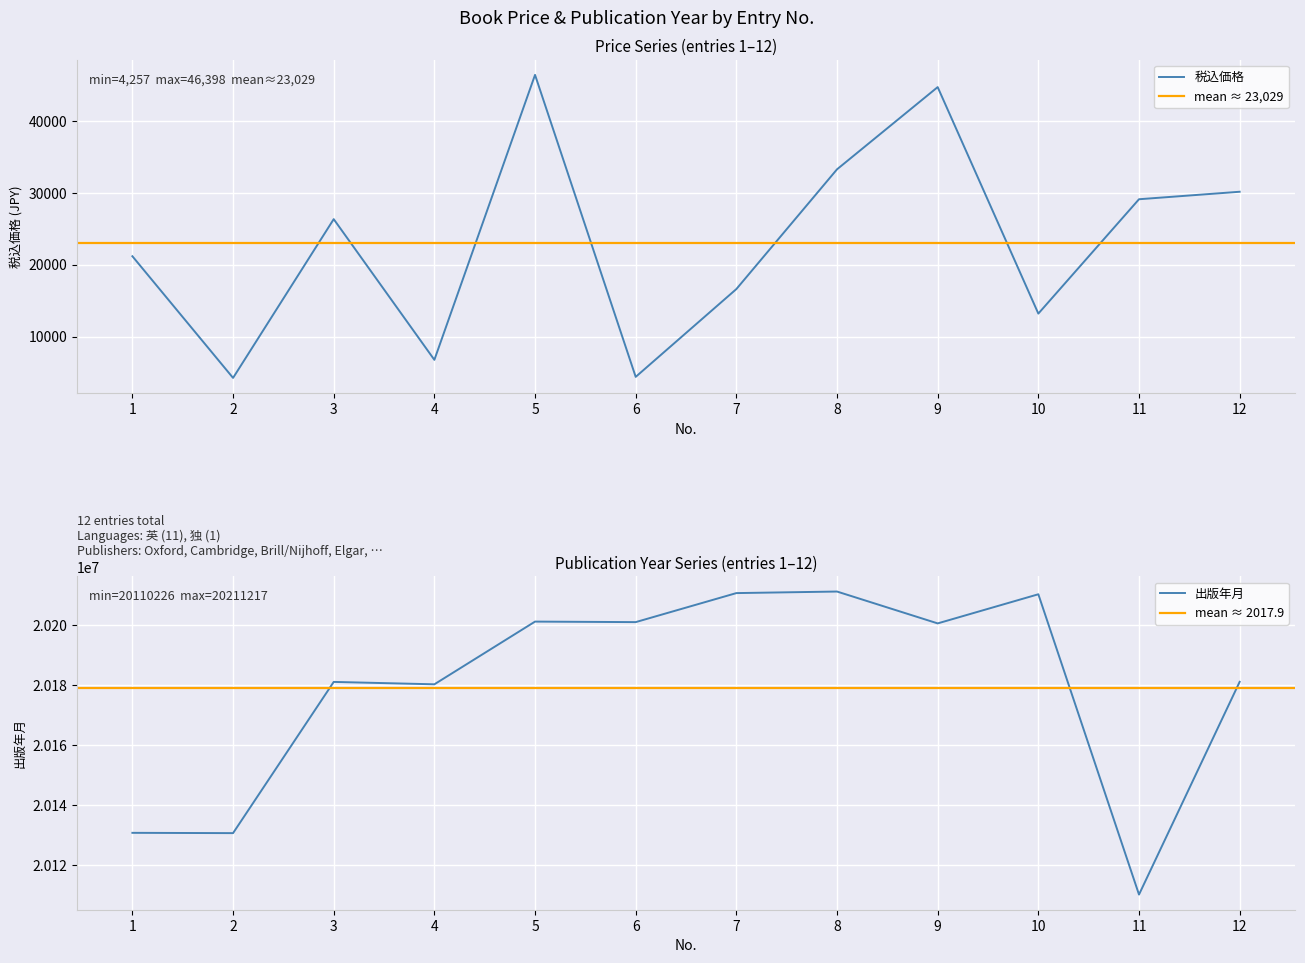

How many values exceed 26334?

5